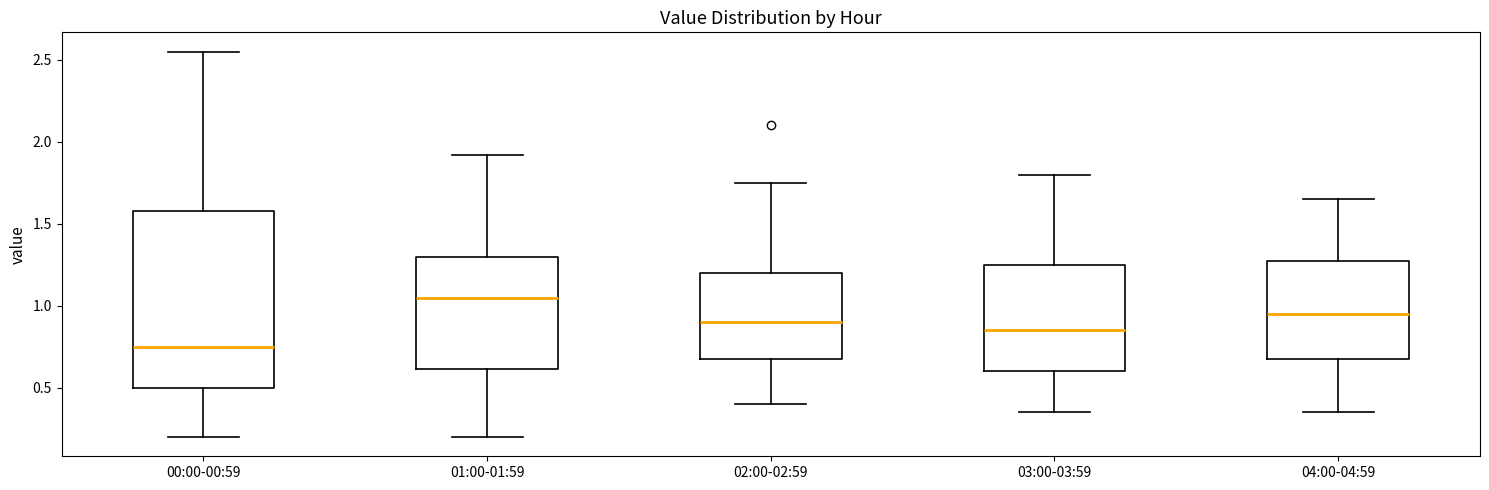

Which box is the tallest, from its lower edge to its upper edge?

00:00-00:59